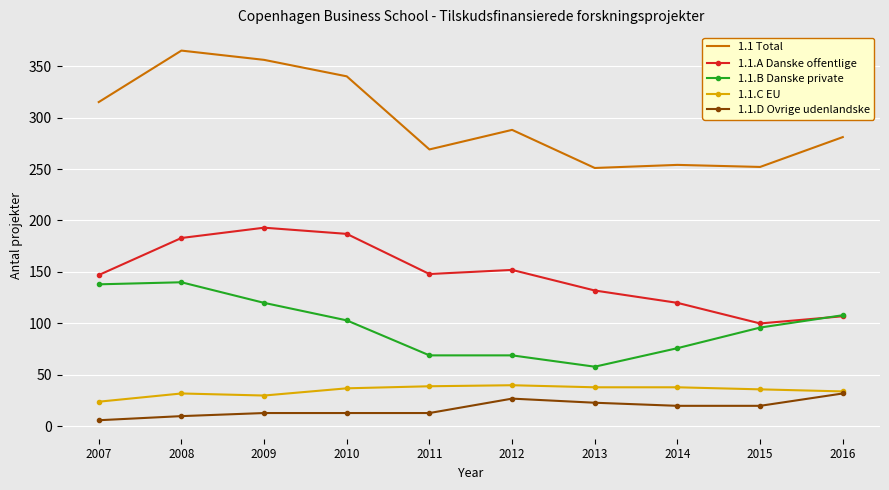

How many categories are shown in the chart?

10